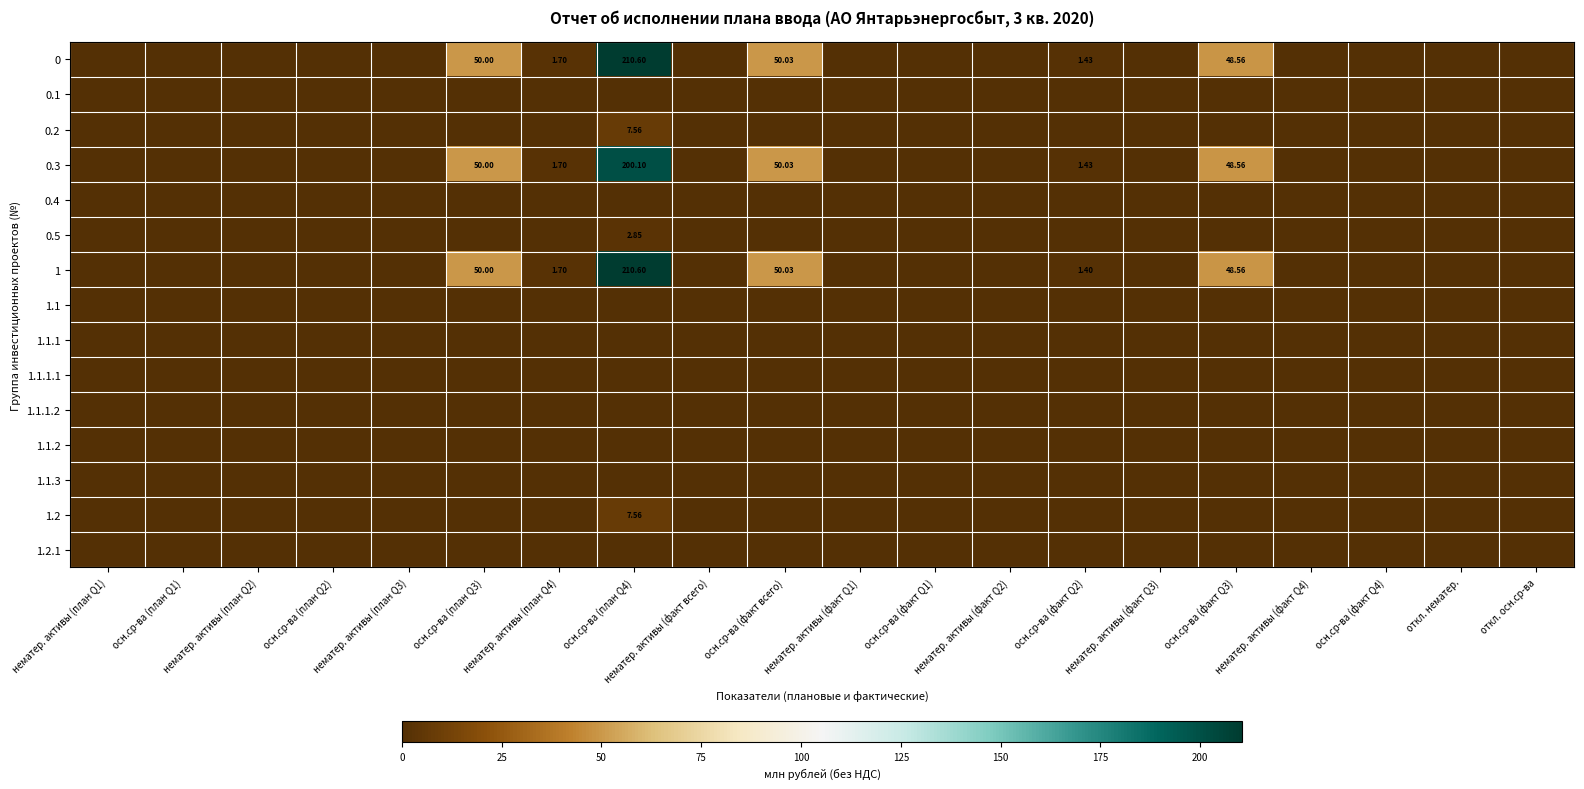

What is the total value across all series at осн.ср-ва (факт Q3)?

145.7